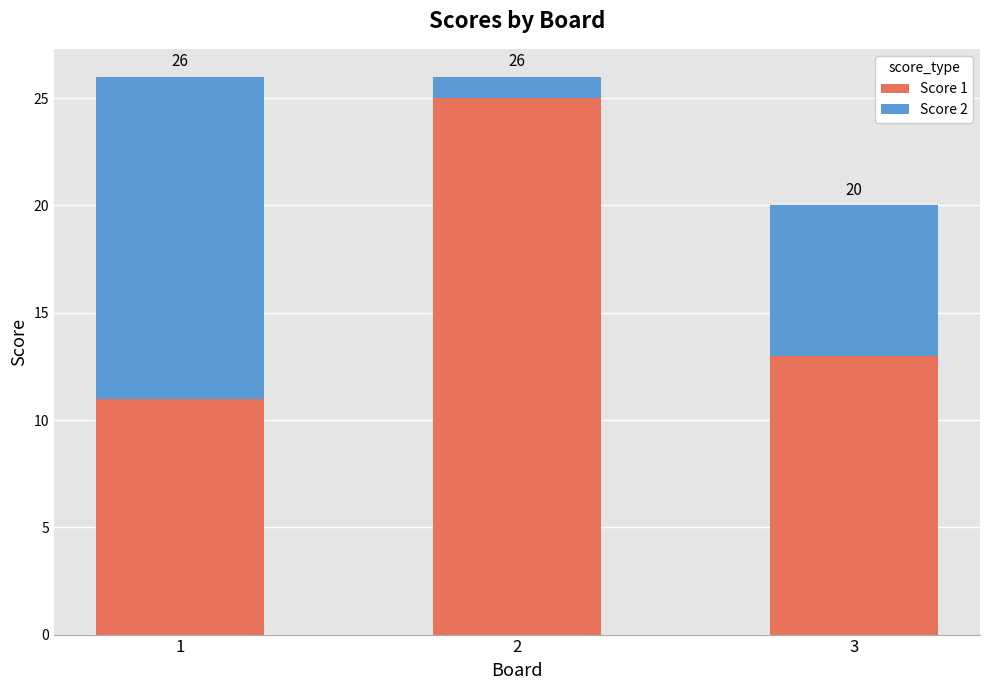

True or false: Score 1 has a value of 11 at 1.

True